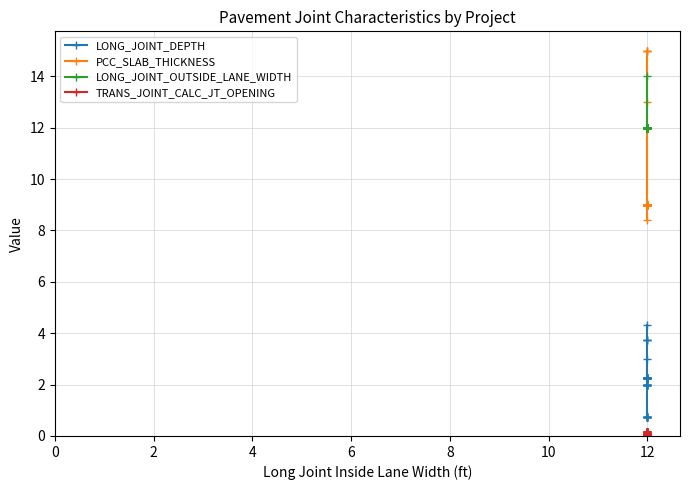

Is this an area chart (filled region under the line)?

No